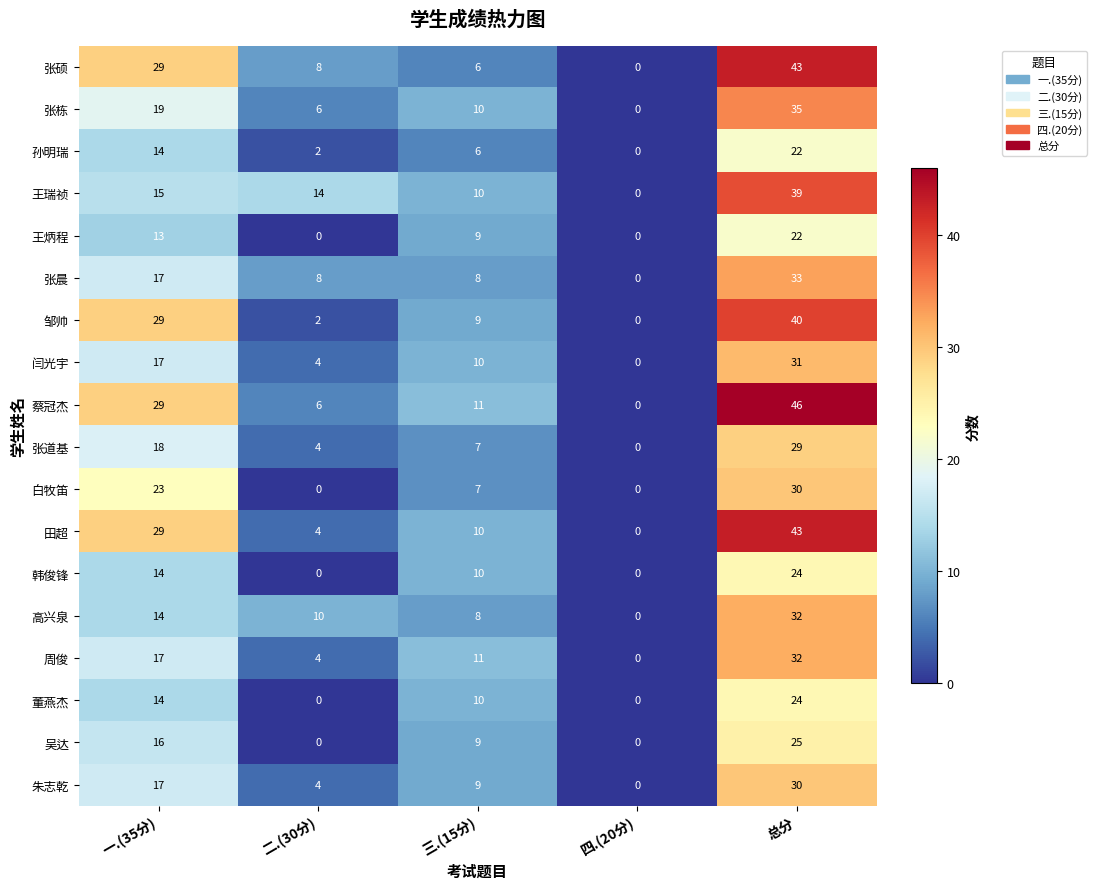

What is the average value of the 王炳程 series?

9